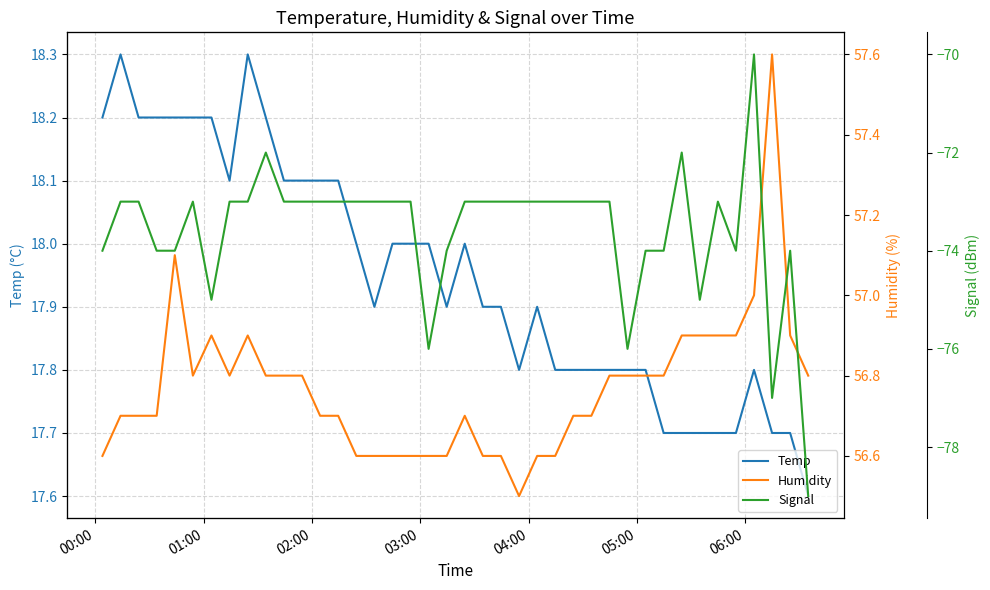

True or false: Temp and Signal cross at least once.

False